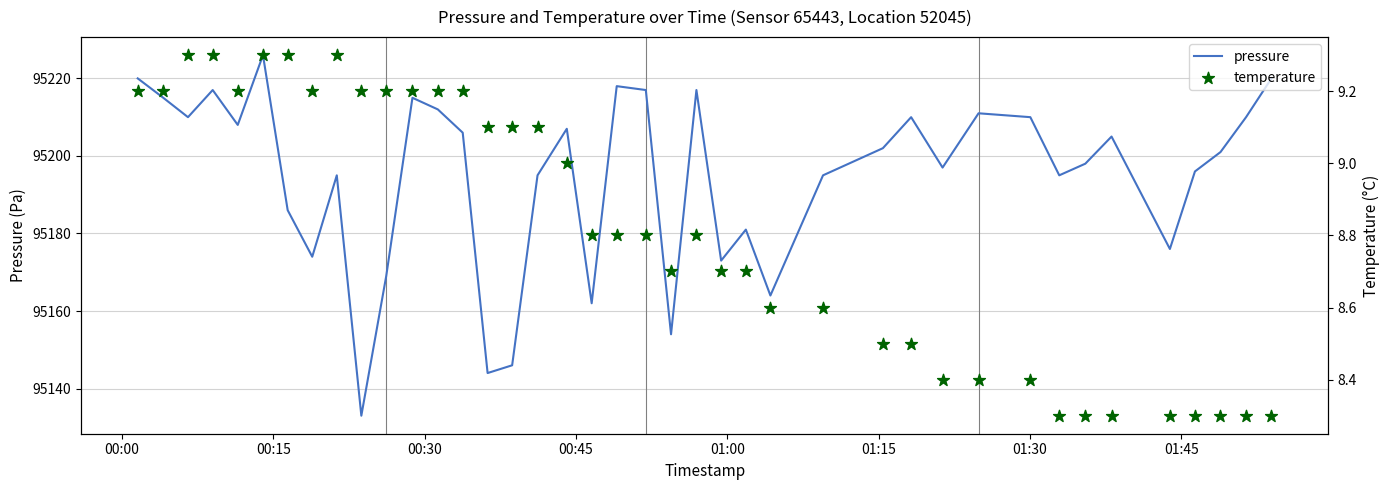

Which series has the widest spread of Y values?

pressure